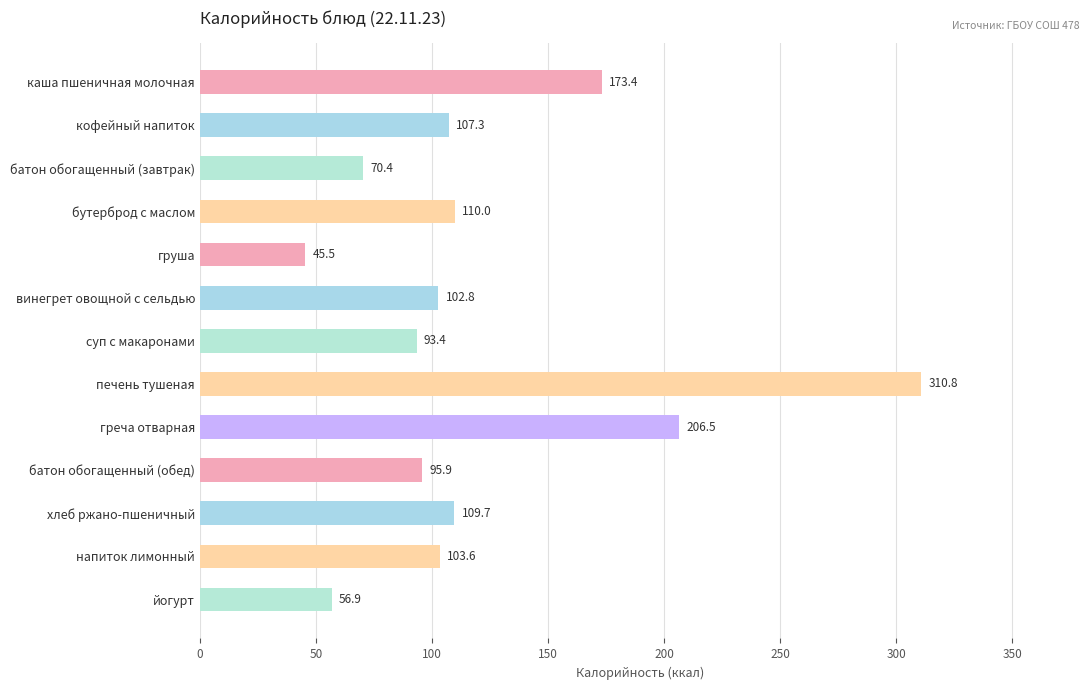

Reading top to bottom, extract all data points from this chart.

173.4	107.3	70.4	110.0	45.5	102.8	93.4	310.8	206.5	95.9	109.7	103.6	56.9